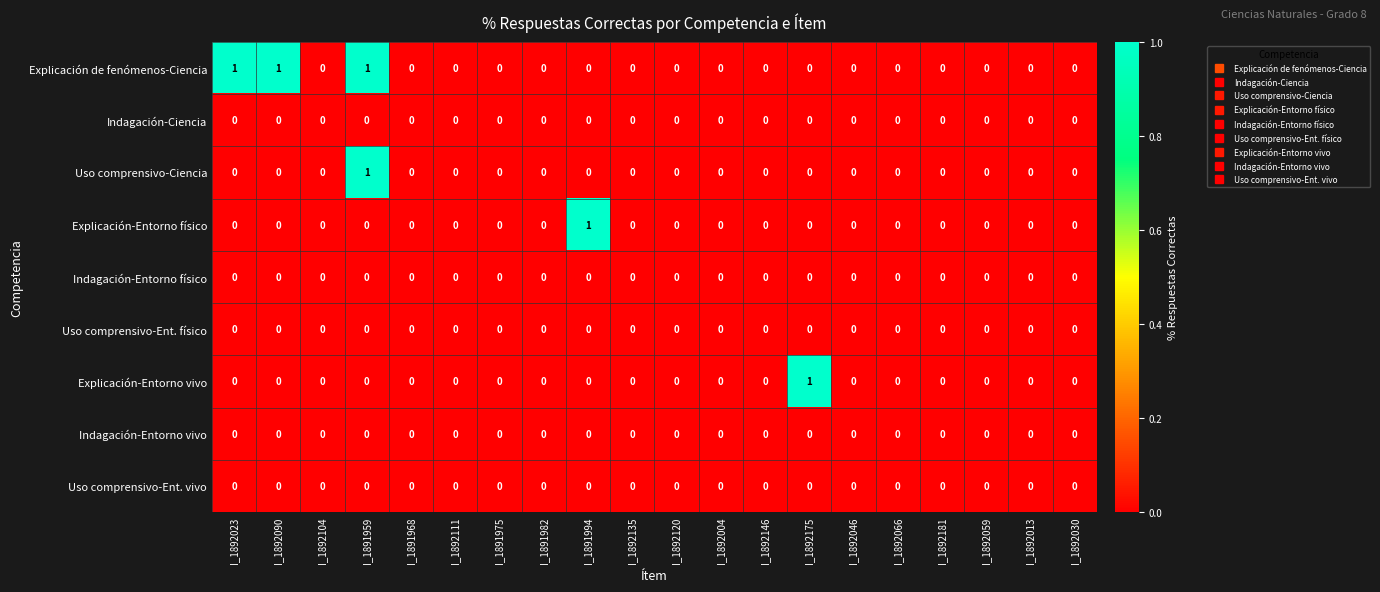

At which category is the sum across all series the highest?

I_1891959